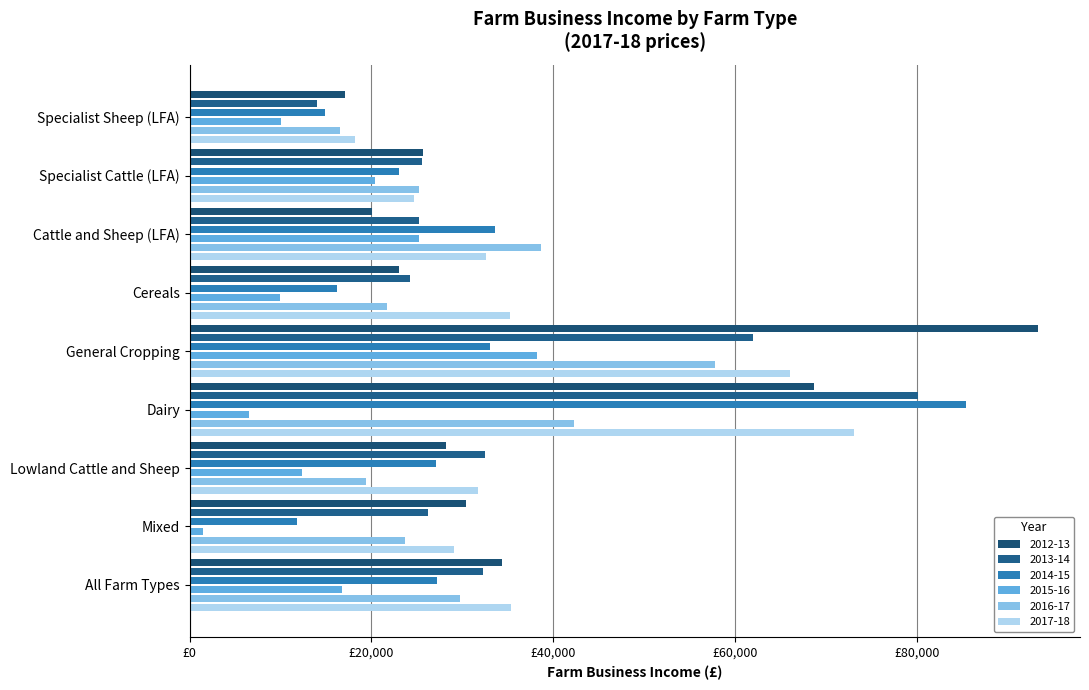

What is the maximum value for 2016-17?

57762.1